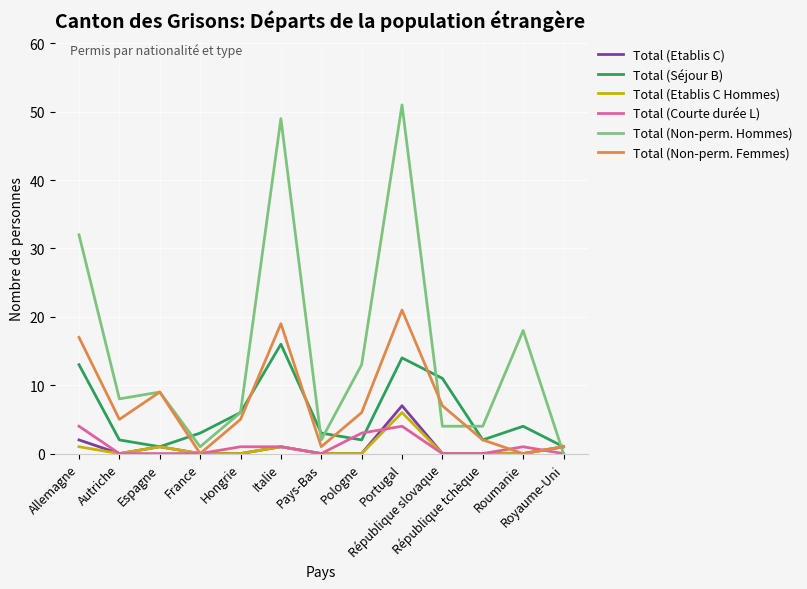

Which series has the largest range (max minus min)?

Total (Non-perm. Hommes)